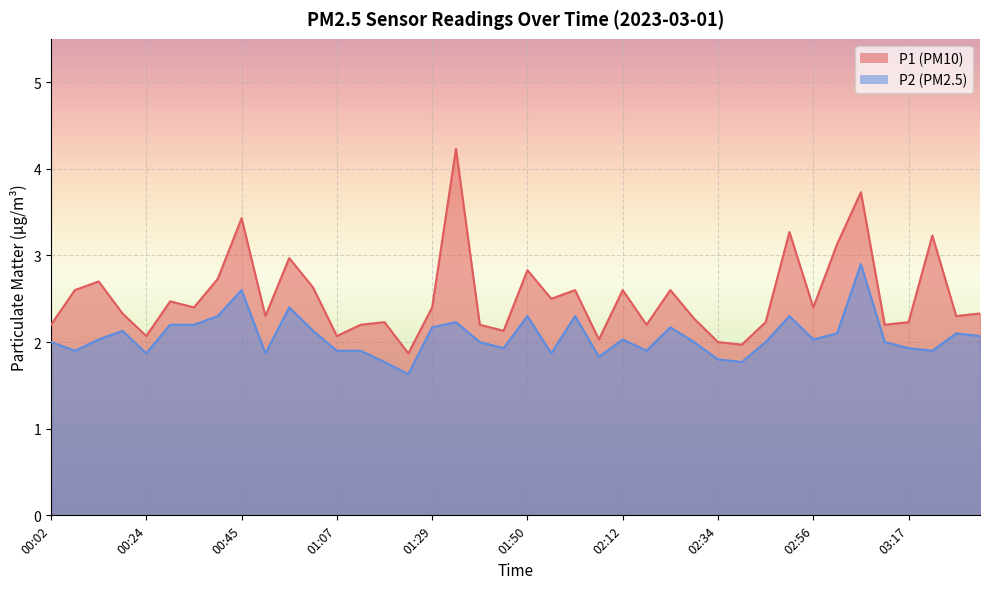

Reading left to right, extract all data points from this chart.

P1: 2.2	2.6	2.7	2.3	2.1	2.5	2.4	2.7	3.4	2.3	3.0	2.6	2.1	2.2	2.2	1.9	2.4	4.2	2.2	2.1	2.8	2.5	2.6	2.0	2.6	2.2	2.6	2.3	2.0	2.0	2.2	3.3	2.4	3.1	3.7	2.2	2.2	3.2	2.3	2.3
P2: 2.0	1.9	2.0	2.1	1.9	2.2	2.2	2.3	2.6	1.9	2.4	2.1	1.9	1.9	1.8	1.6	2.2	2.2	2.0	1.9	2.3	1.9	2.3	1.8	2.0	1.9	2.2	2.0	1.8	1.8	2.0	2.3	2.0	2.1	2.9	2.0	1.9	1.9	2.1	2.1